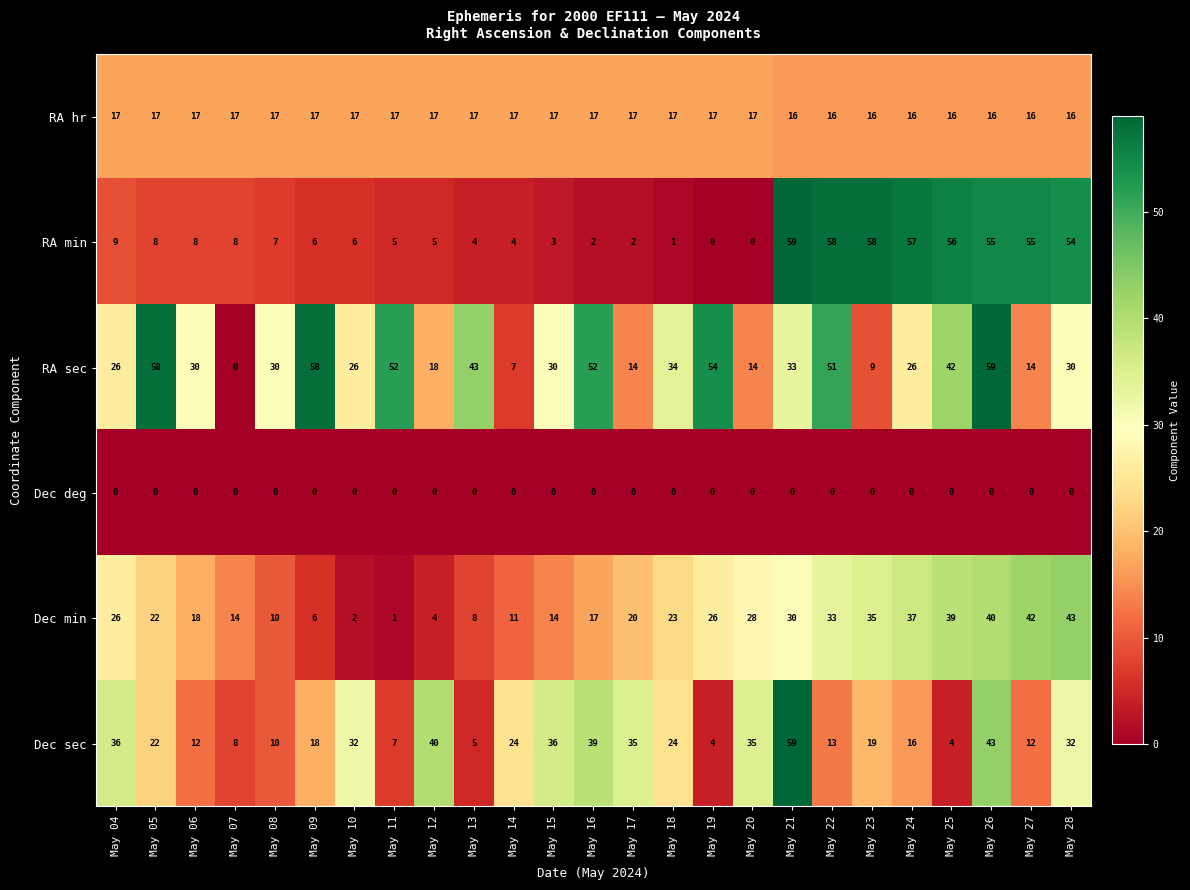

At May 18, list the series in order from largest to smallest.

RA sec, Dec sec, Dec min, RA hr, RA min, Dec deg